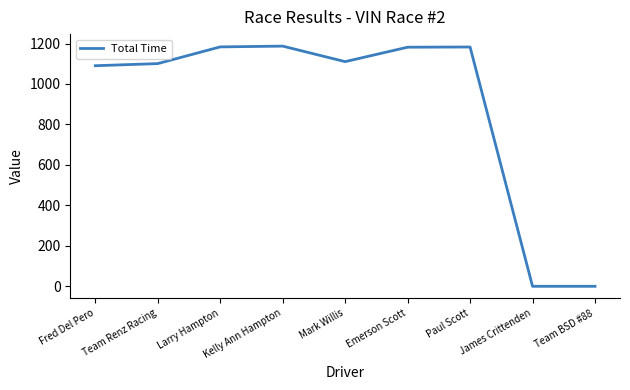

What position from the right is Fred Del Pero?

9